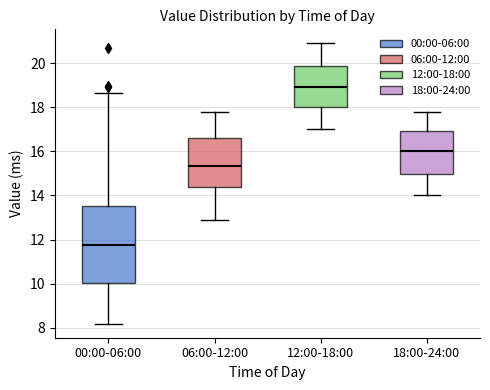

Reading left to right, read every box against the y-axis: the position of its median line, the range the box covers, and the ends of its whiskers. The values are not printed on the chart, so give them approximately, as read against the axis.

00:00-06:00: median 11.8, box 10.0 to 13.6, whiskers 8.2 to 18.6
06:00-12:00: median 15.4, box 14.4 to 16.6, whiskers 13.0 to 17.8
12:00-18:00: median 19.0, box 18.0 to 19.8, whiskers 17.0 to 21.0
18:00-24:00: median 16.0, box 15.0 to 17.0, whiskers 14.0 to 17.8